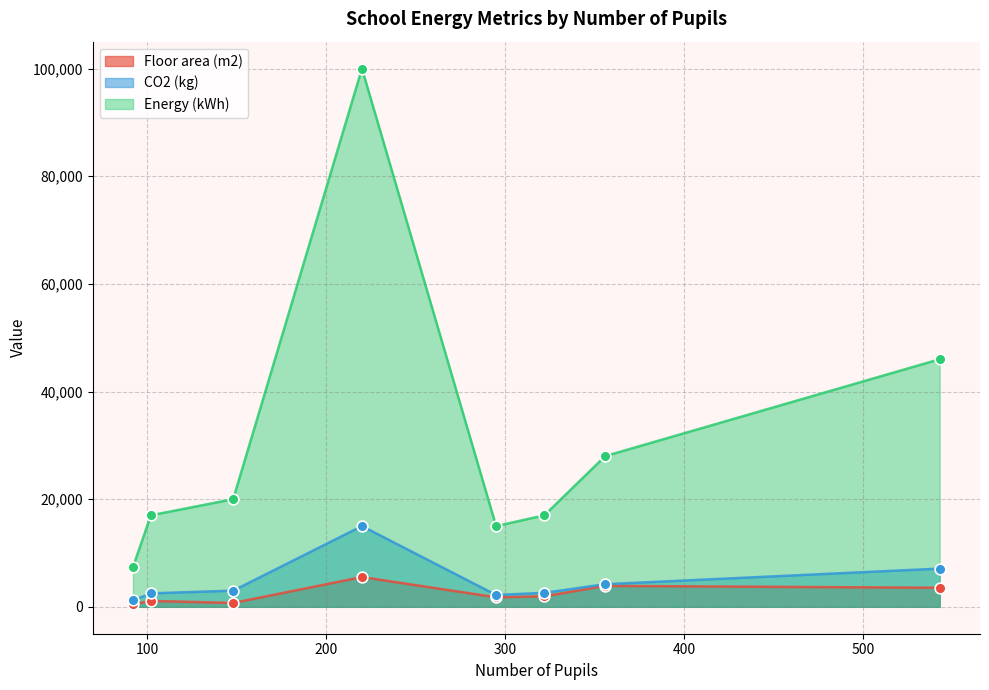

At how many categories does at least one series exceed 2931?

8